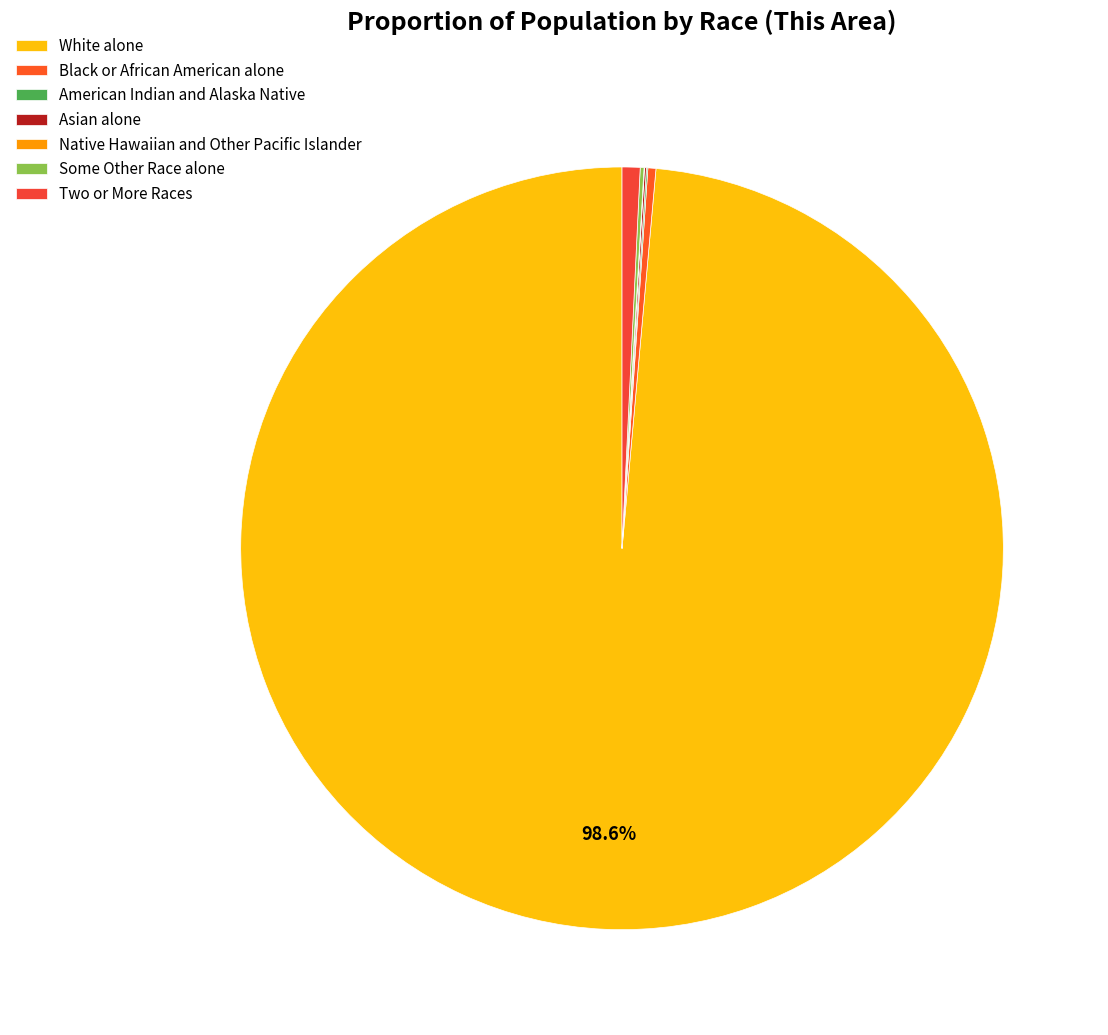

What is the change in value from Native Hawaiian and Other Pacific Islander to Some Other Race alone?

+7